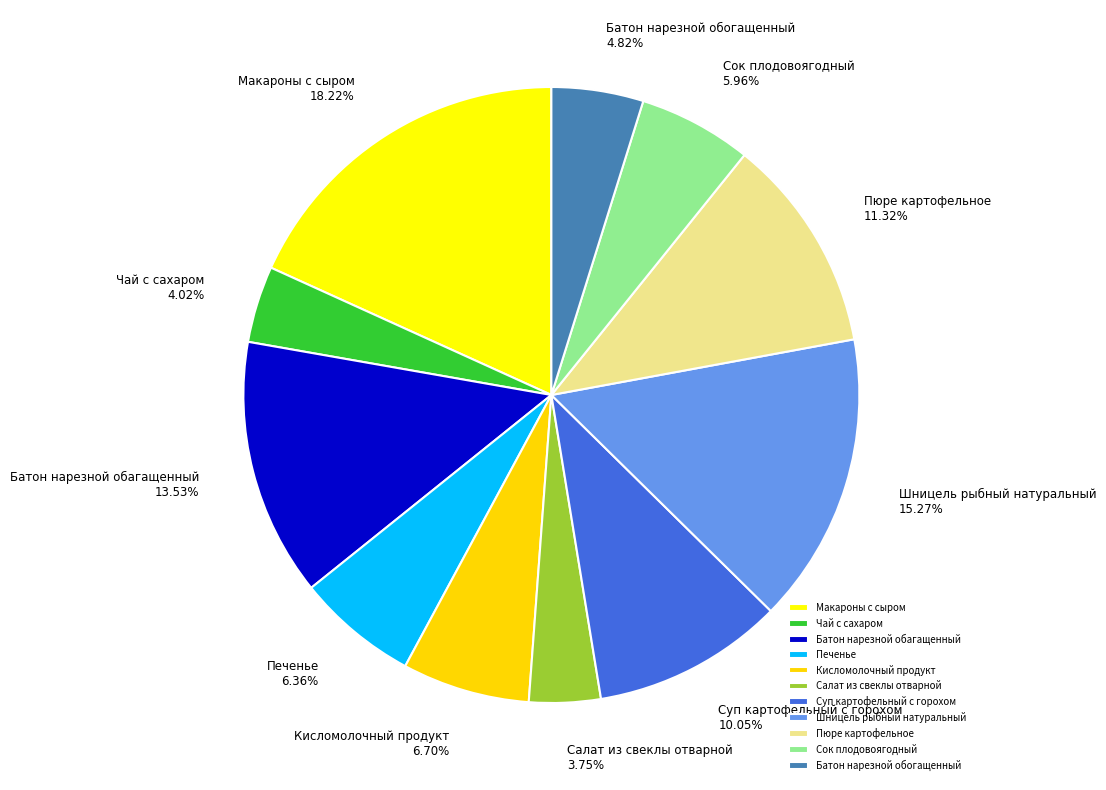

Combined, do Макароны с сыром and Печенье account for over 50%?

No